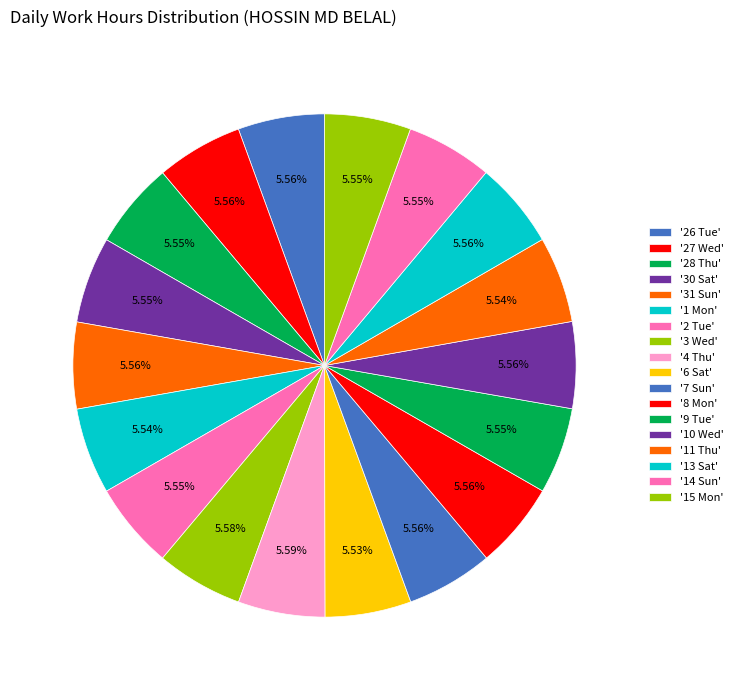

Which category has the biggest portion of the pie?

4 Thu